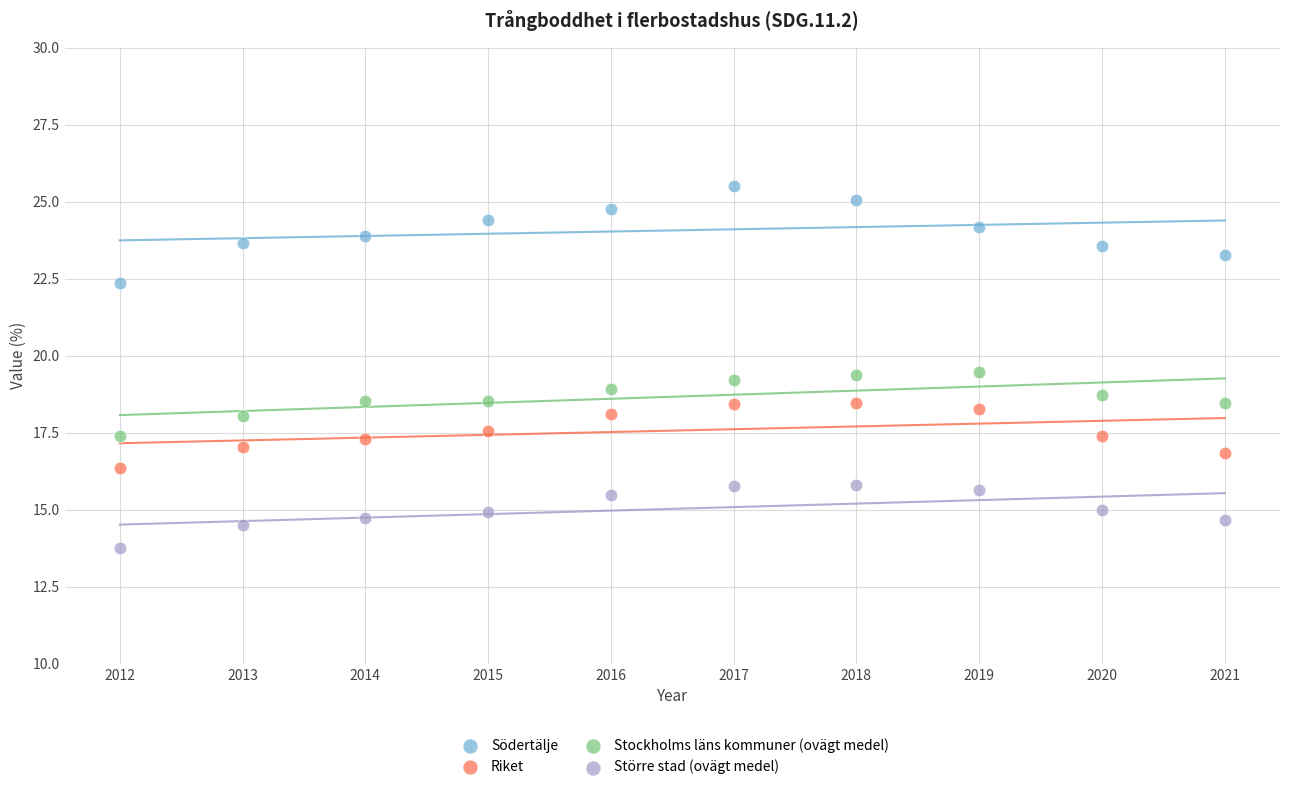

Across all data points, what is the range of X values (max minus min)?

9.0